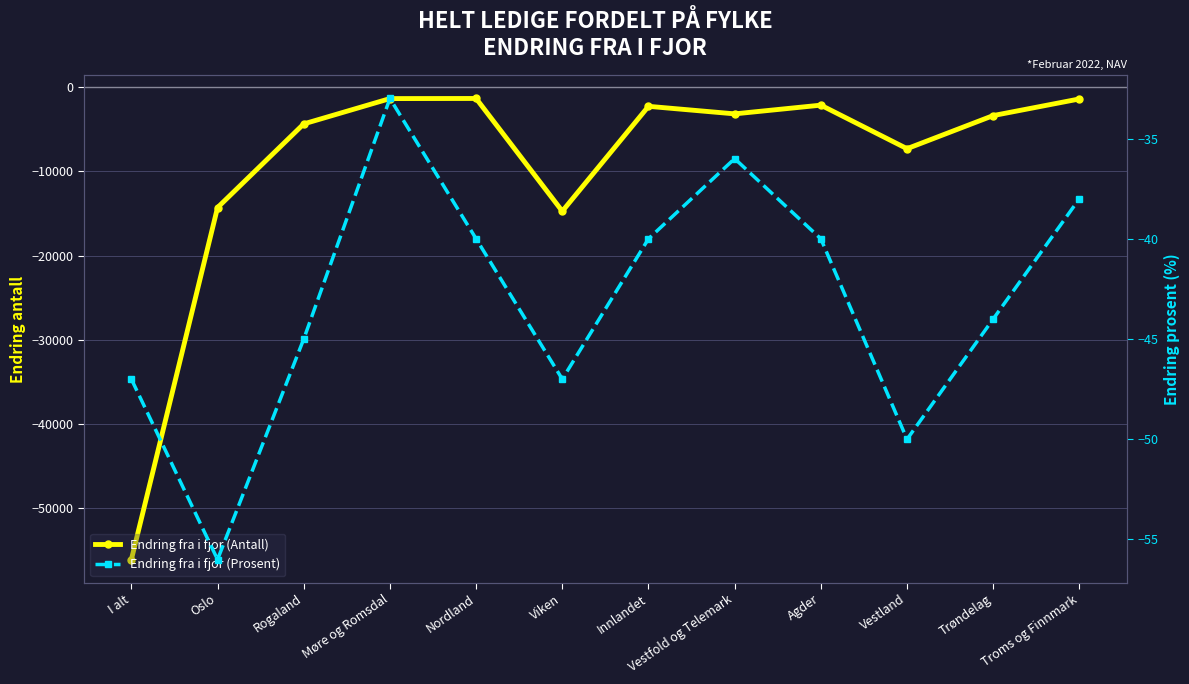

At which label does Endring fra i fjor (Antall) reach its minimum?

I alt